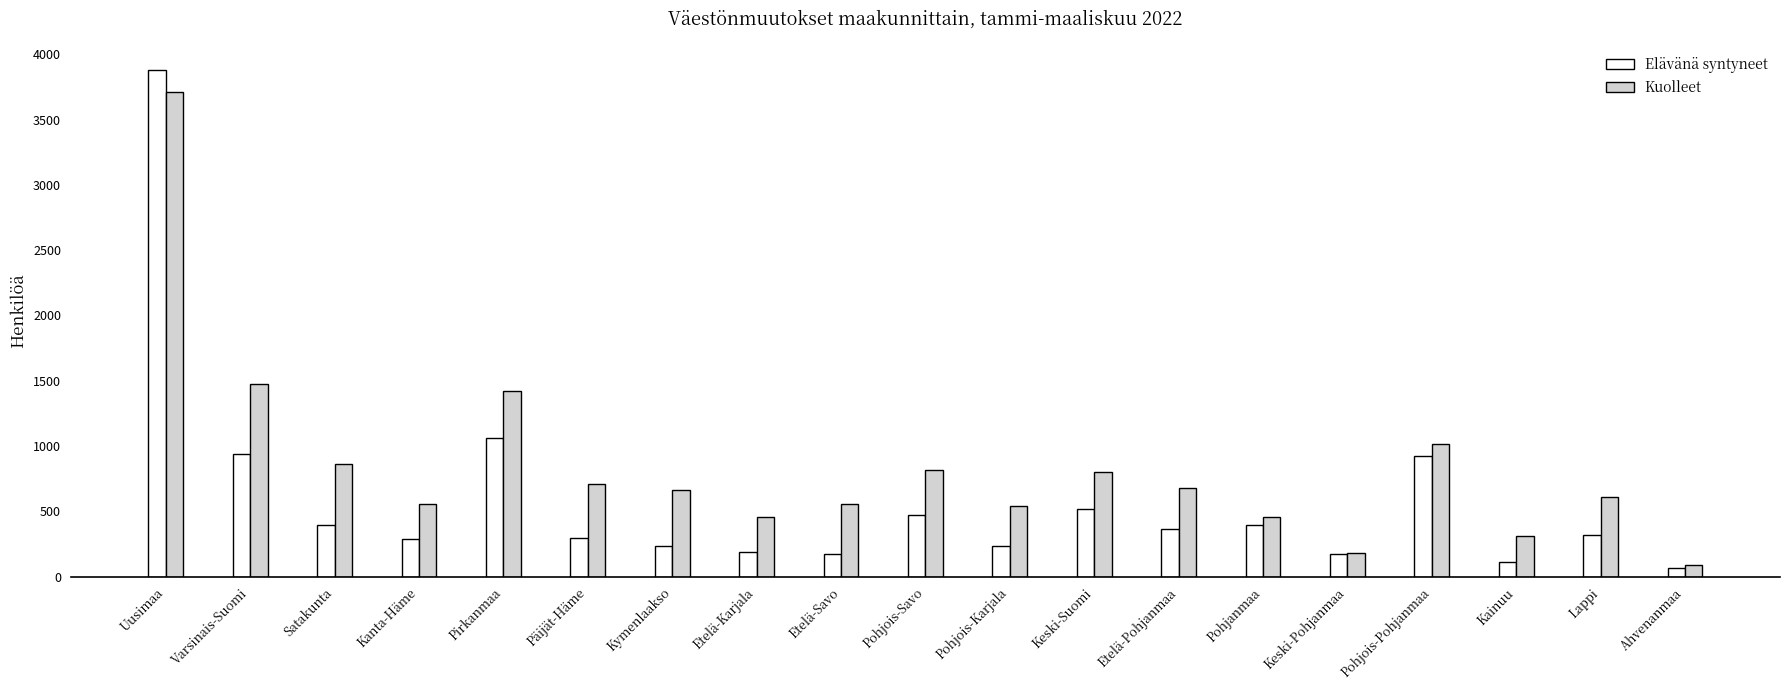

At how many categories does at least one series exceed 3859?

1